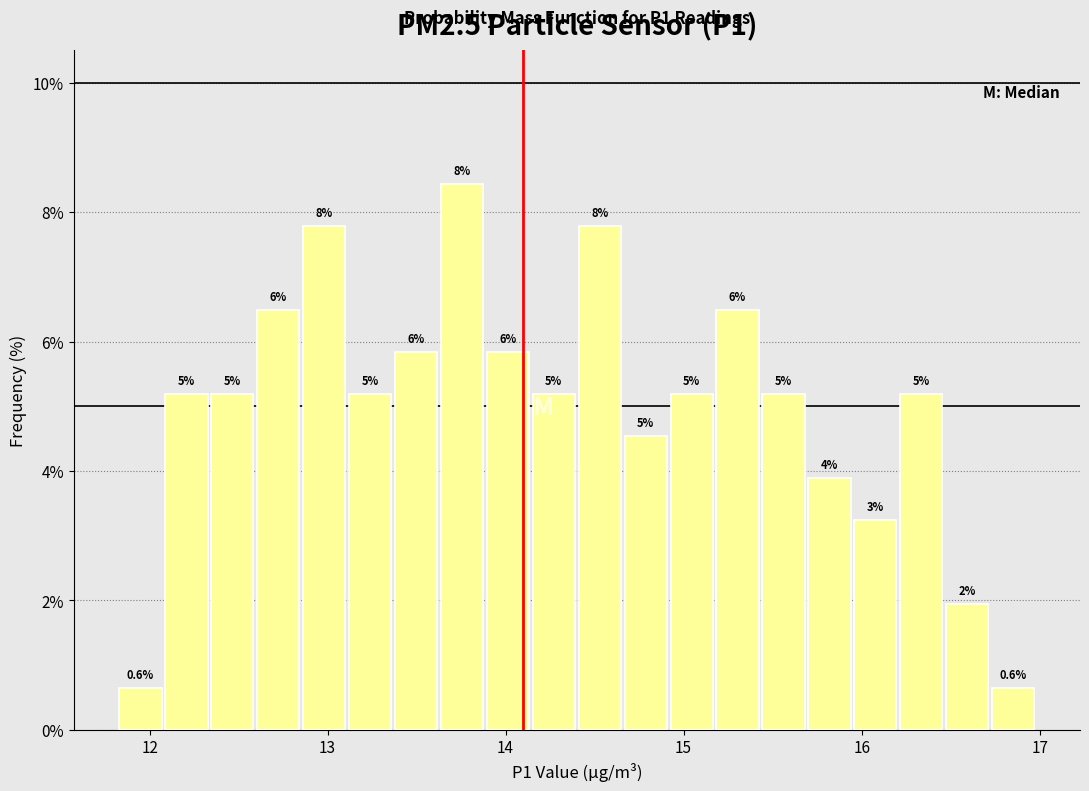

Around what value on the x-axis is the tallest bar? Give the approximate position of its centre, as read against the axis.

13.8